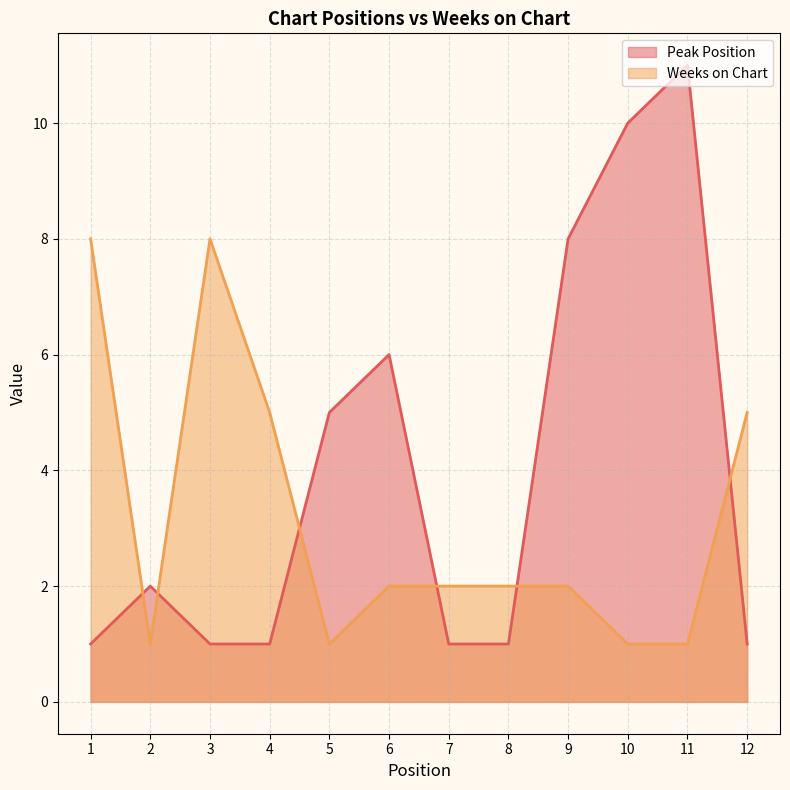

How many lines are shown in the chart?

2